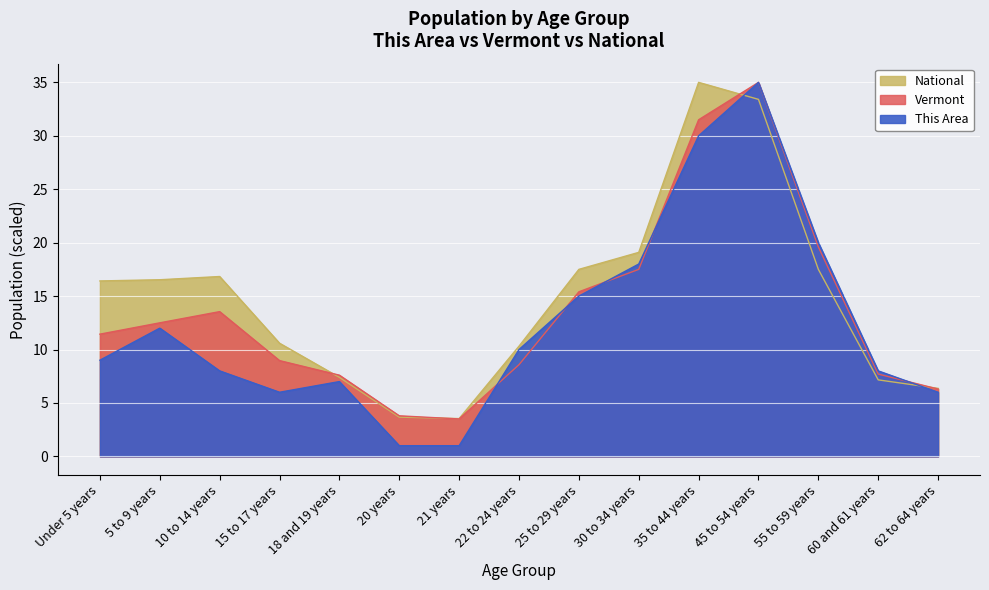

How many intersections are there between This Area and Vermont?

5